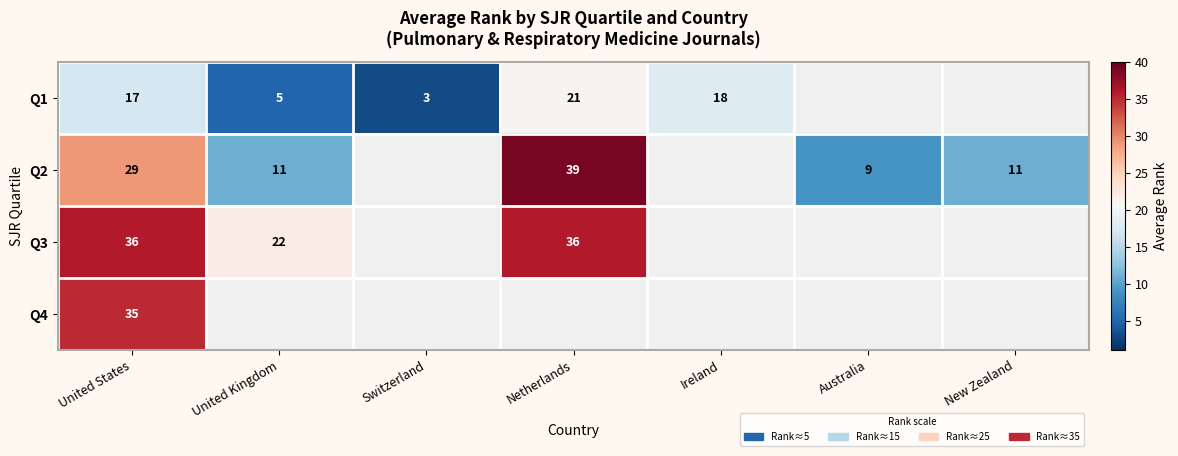

Which has a higher value, United Kingdom or United States?

United States